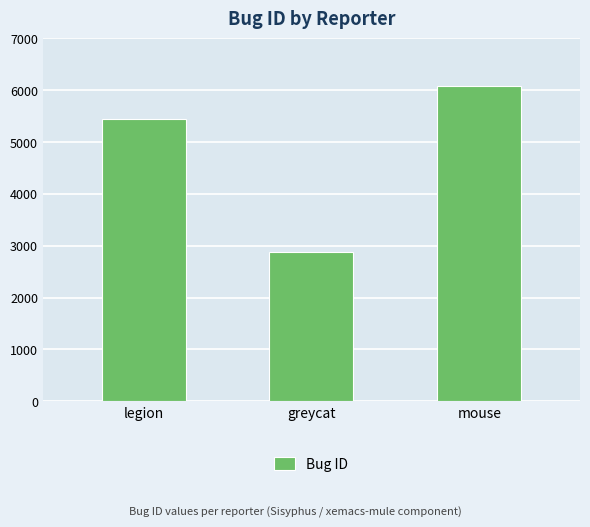

What is the difference between the values at greycat and legion?

2565